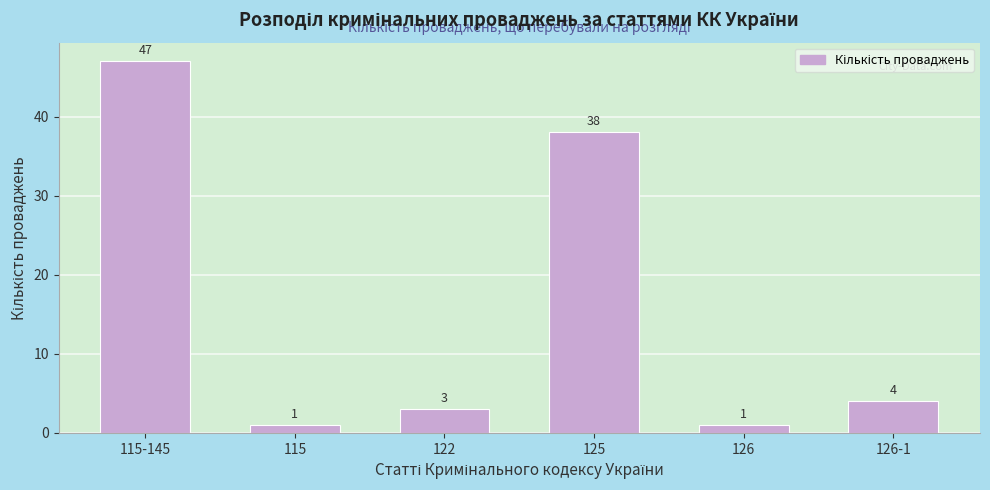

Reading left to right, what are all the values shown in this chart?

47	1	3	38	1	4